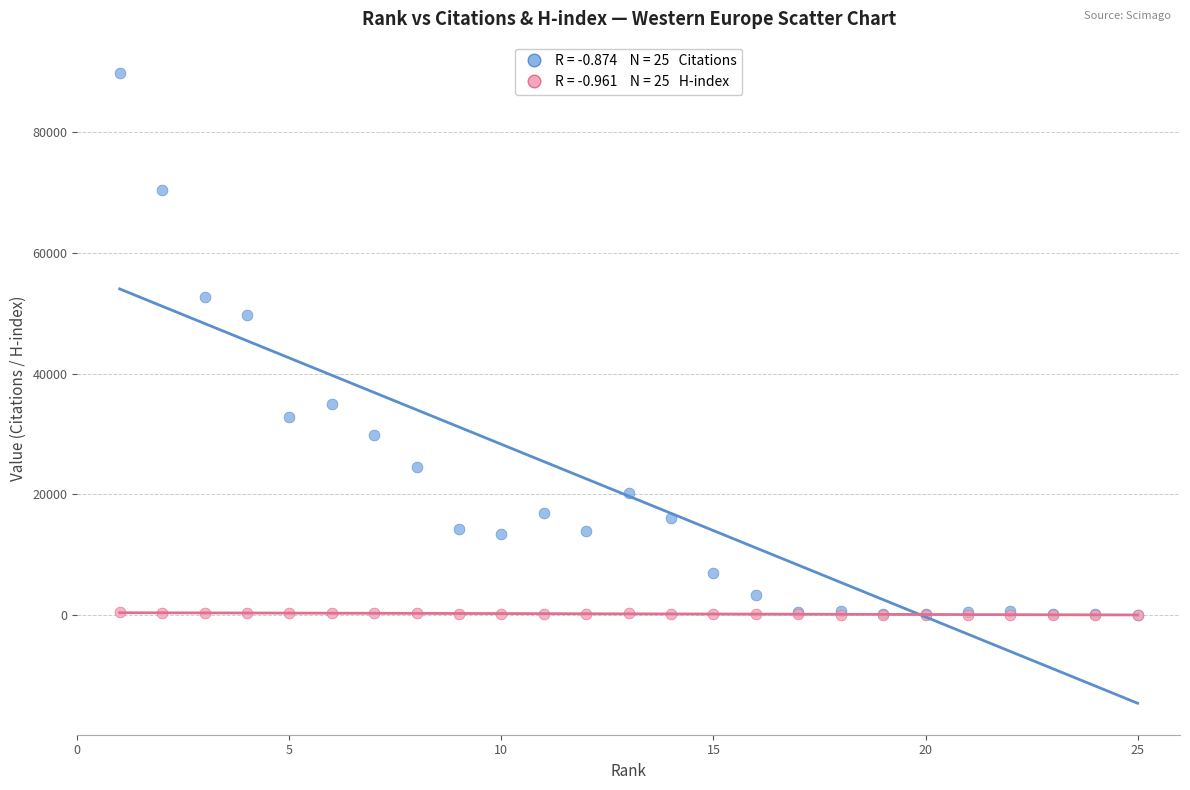

Across all series, what Y value is closest to 44915?

49691